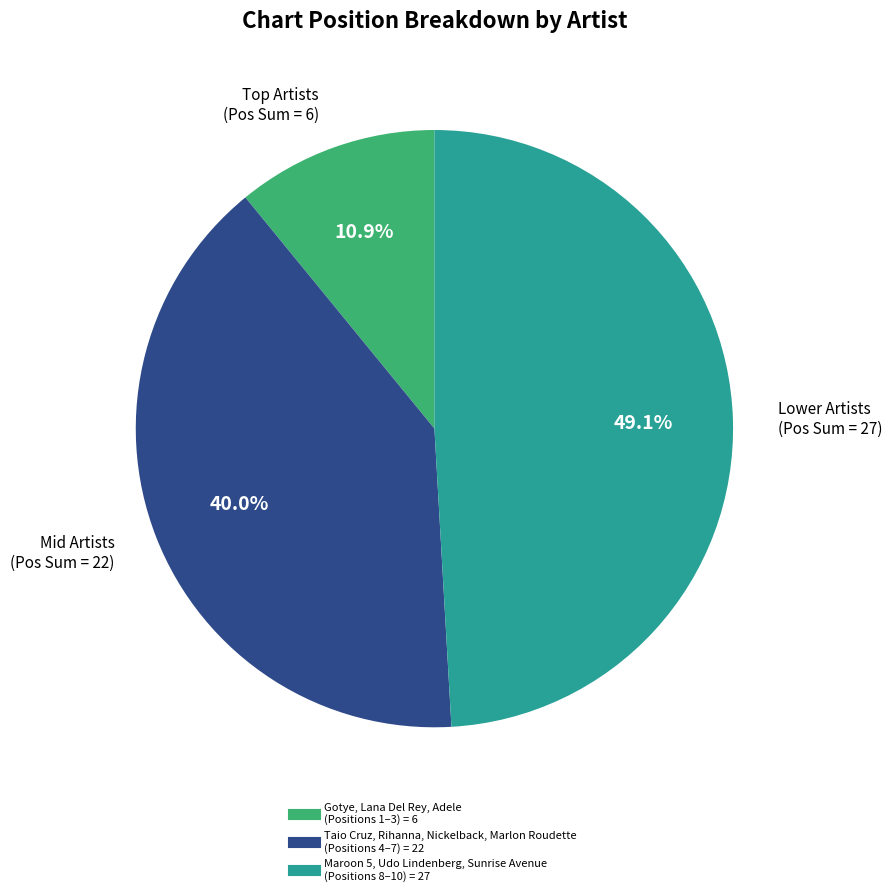

How many slices are in this pie chart?

3